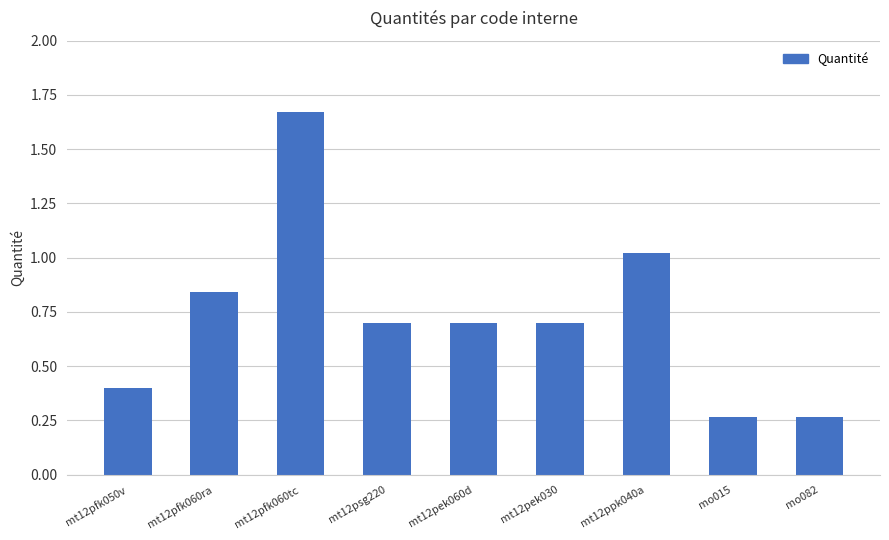

Which label corresponds to the largest value in the chart?

mt12pfk060tc